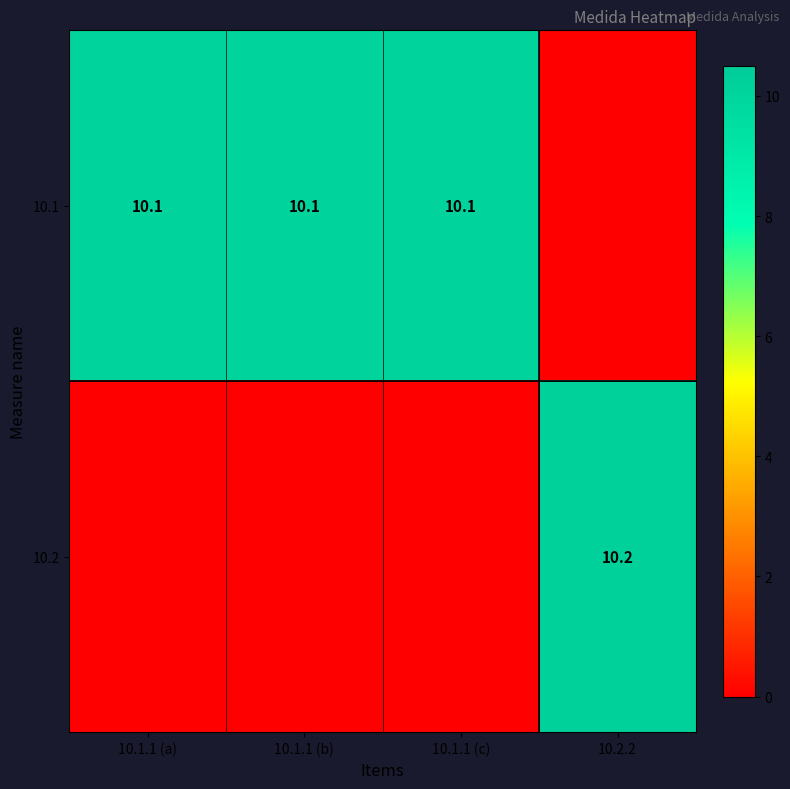

Which category has the lowest value across all series?

10.2.2